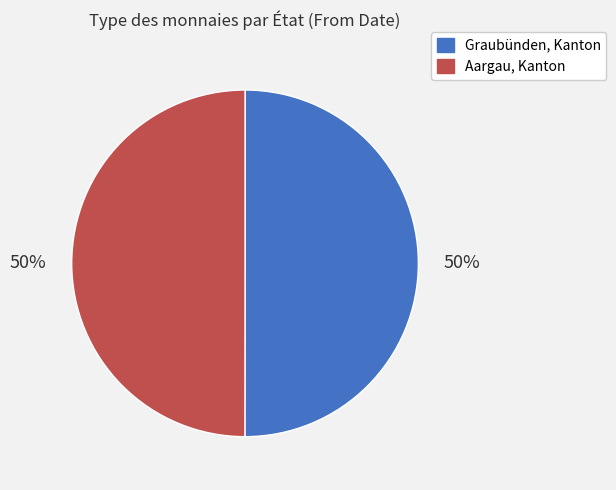

Is the sum of Graubünden, Kanton and Aargau, Kanton greater than half?

Yes